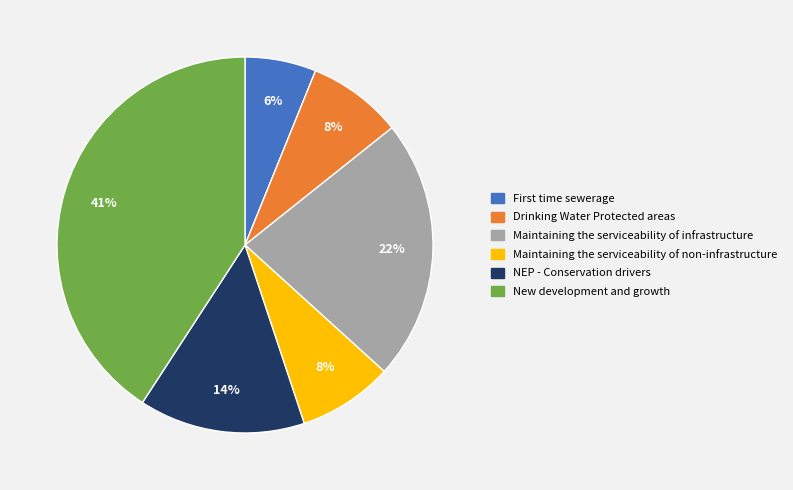

To the nearest percent, what percentage of the pie is Drinking Water Protected areas?

8%